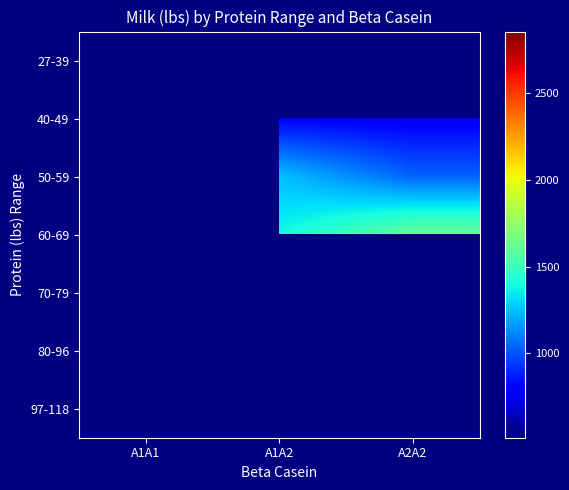

How many data points does each series have?

3